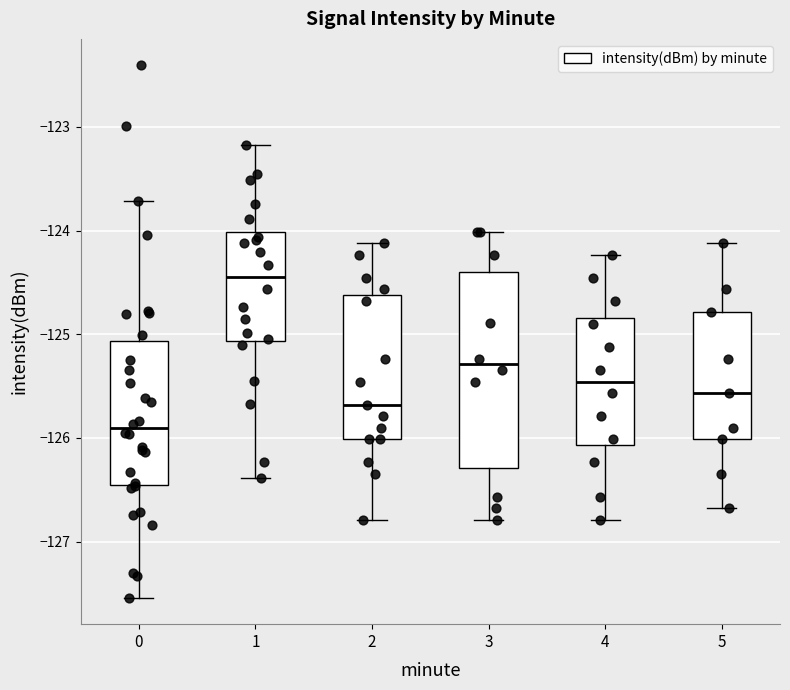

Which box's median line is the lowest?

0